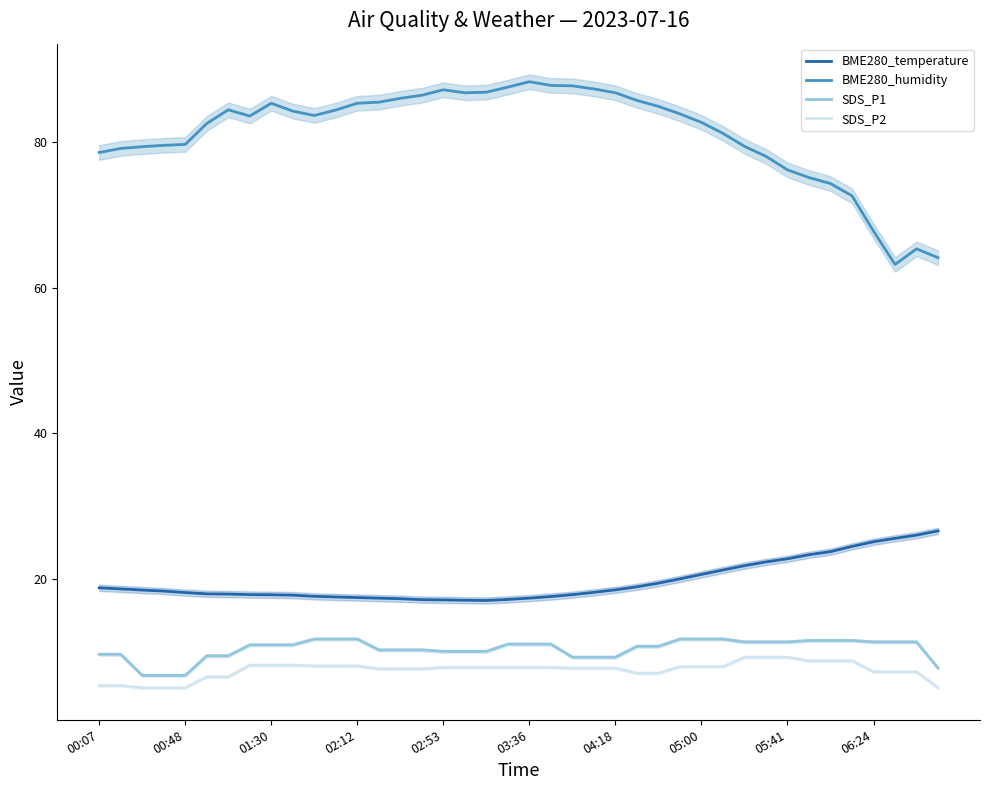

True or false: SDS_P1 has more than 1 interior local peaks.

False